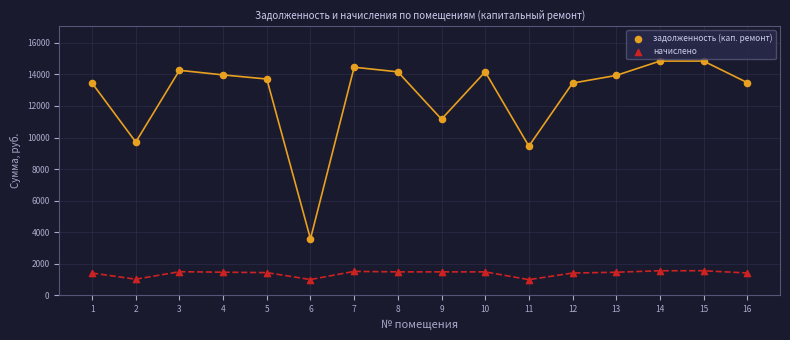

Which series contains the highest Y value?

задолженность (кап. ремонт)